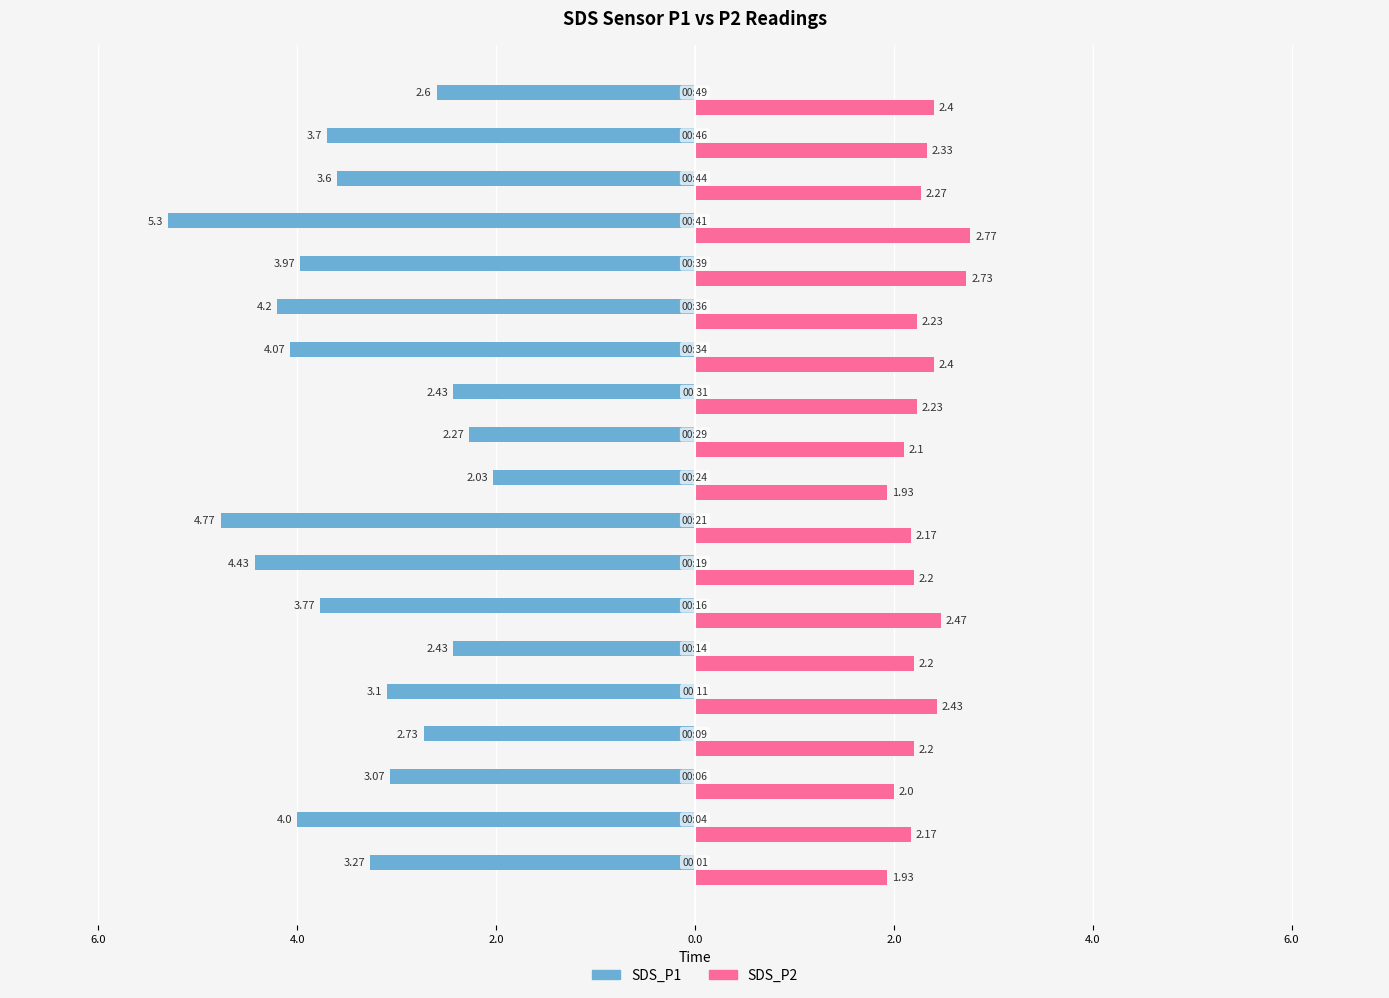

What are all the series names shown in the legend?

SDS_P1, SDS_P2